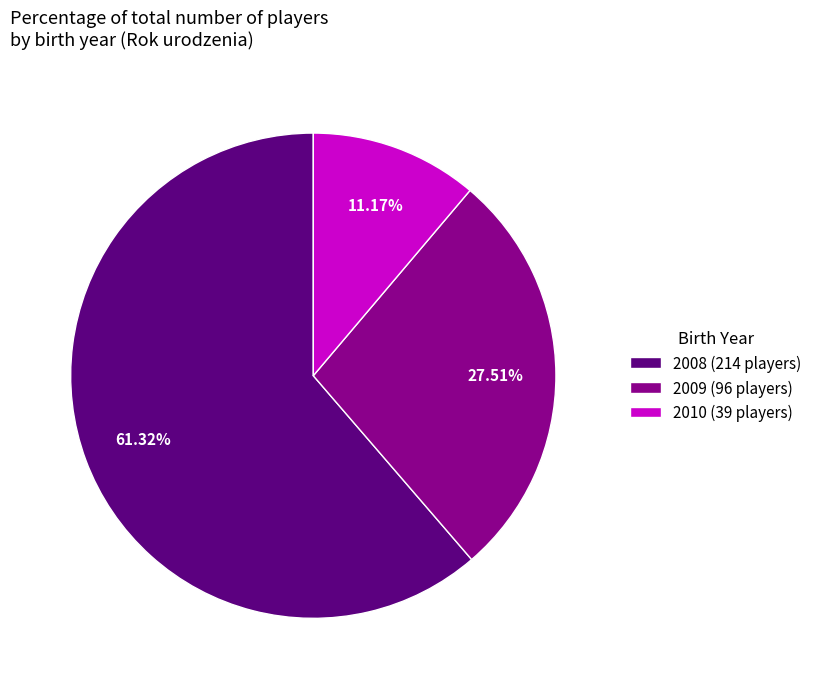

Is the sum of 2009 (96 players) and 2010 (39 players) greater than half?

No